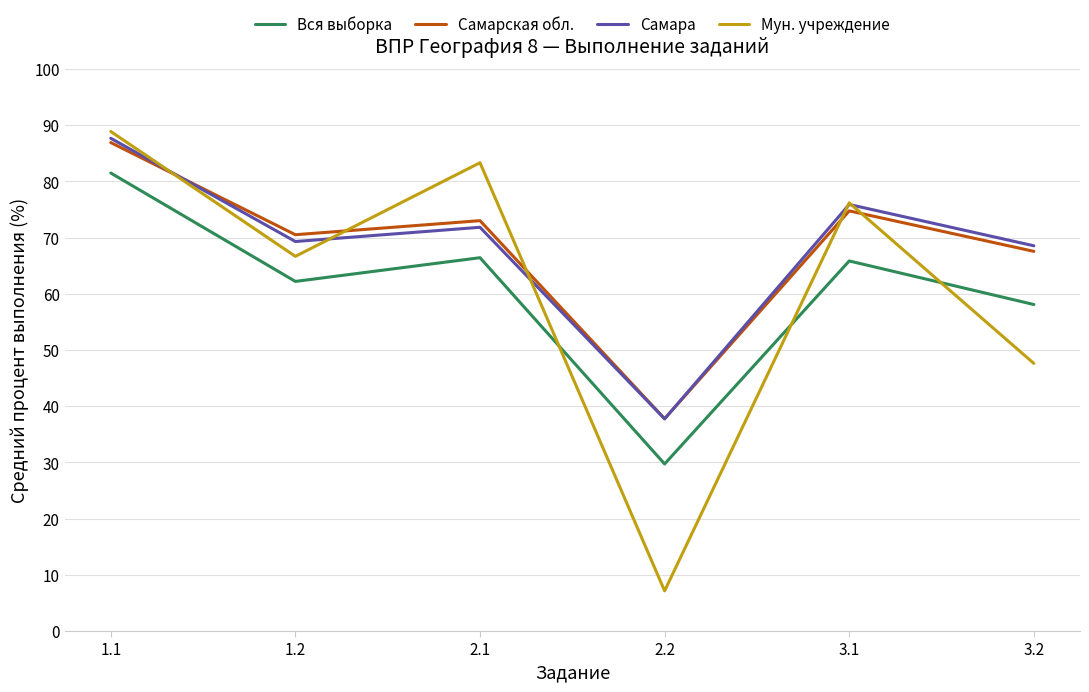

The value of Вся выборка at 2.1 is 25.4. True or false?

False